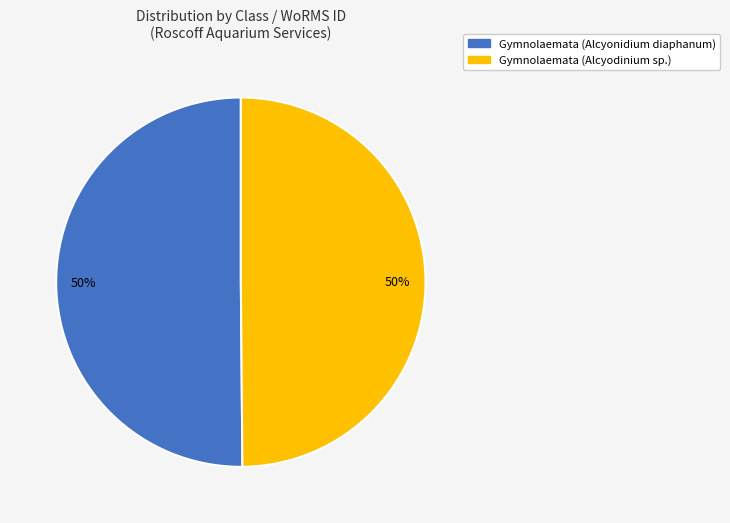

The Gymnolaemata (Alcyodinium sp.) slice represents 62% of the pie. True or false?

False